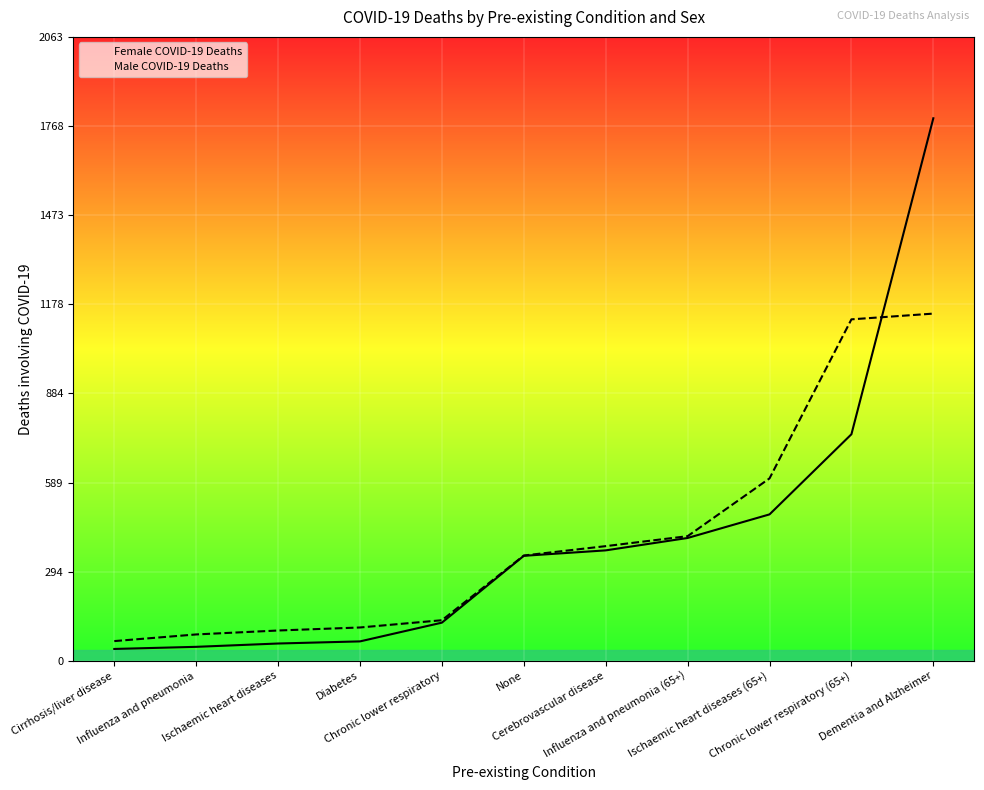

How many values in the Female COVID-19 Deaths series exceed 347?

5